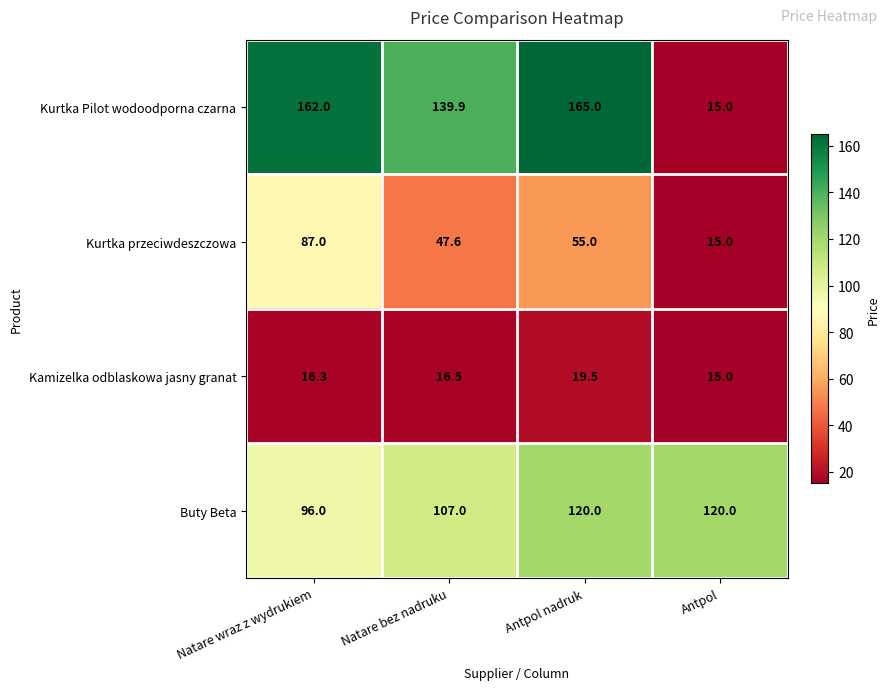

Which series has the largest total across all categories?

Kurtka Pilot wodoodporna czarna